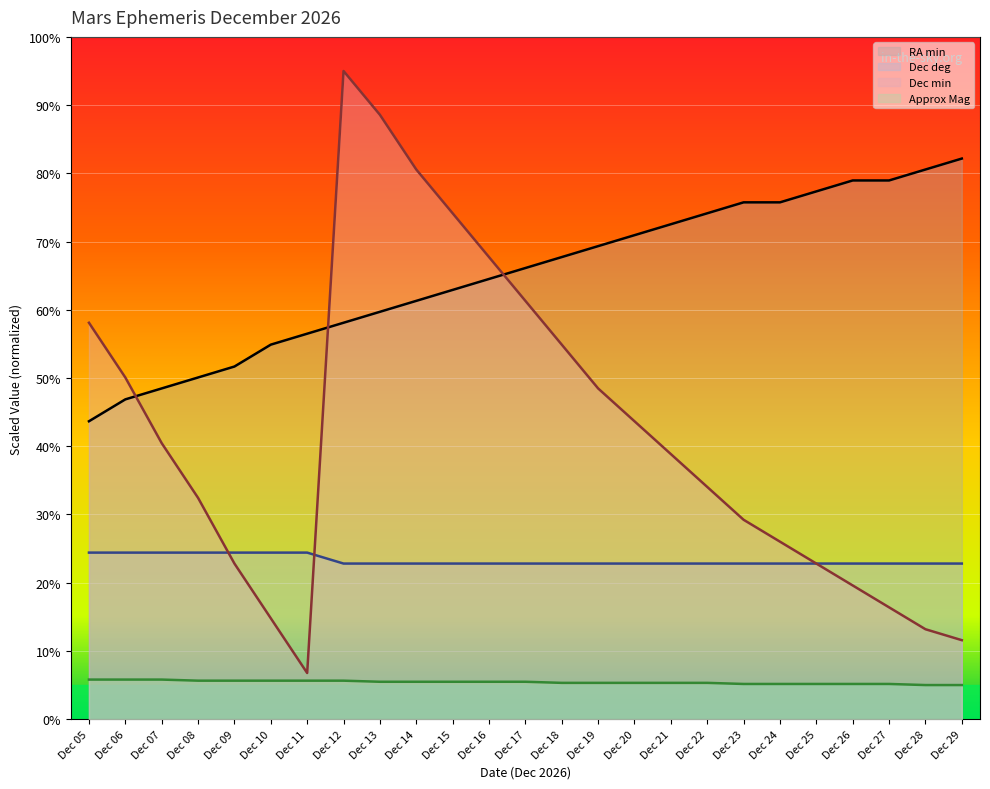

Which label corresponds to the smallest value in the chart?

Dec 28